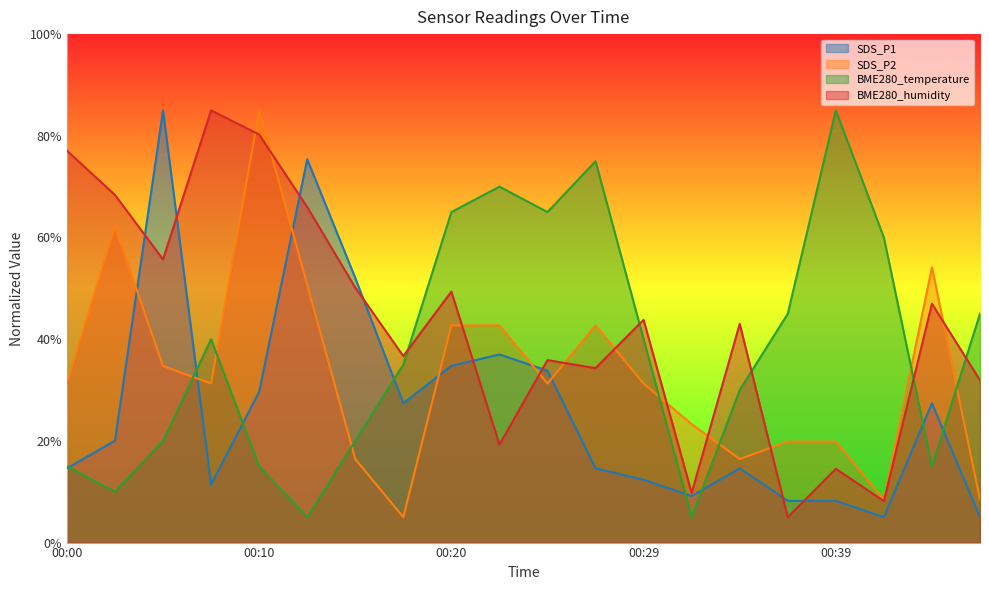

Which series has the largest range (max minus min)?

SDS_P1